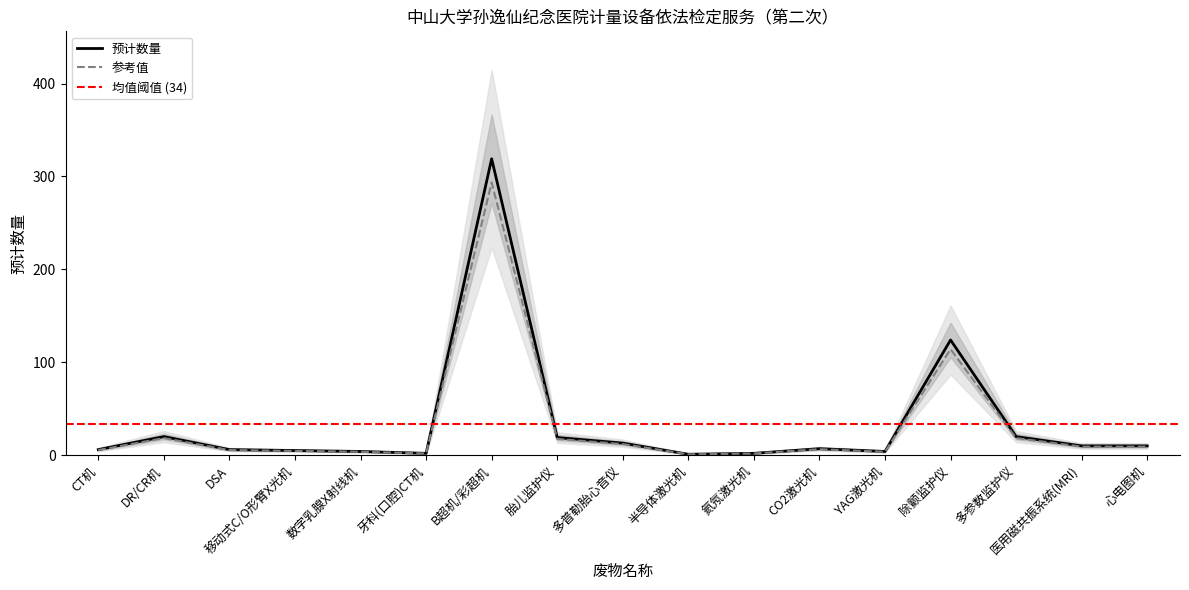

What is the sum of all values?

572